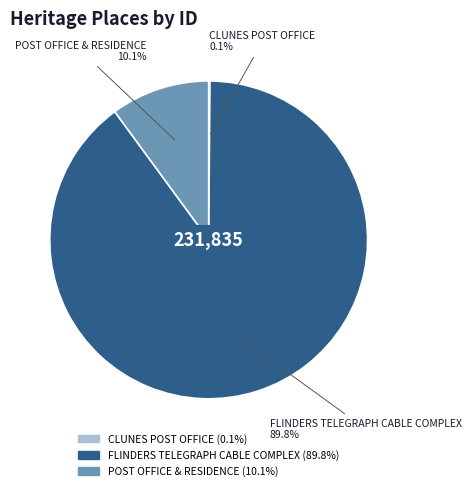

What is the majority slice?

FLINDERS TELEGRAPH CABLE COMPLEX